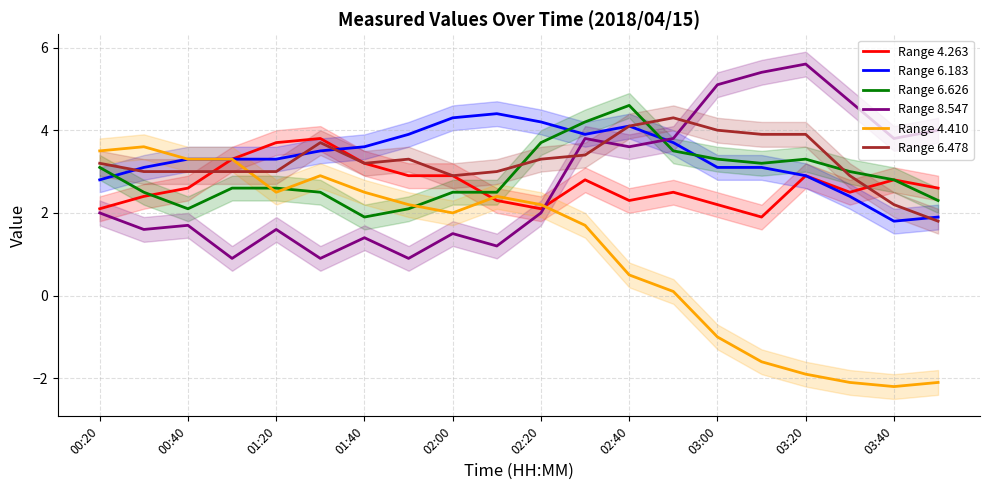

What is the minimum value for Range 4.263?

1.9